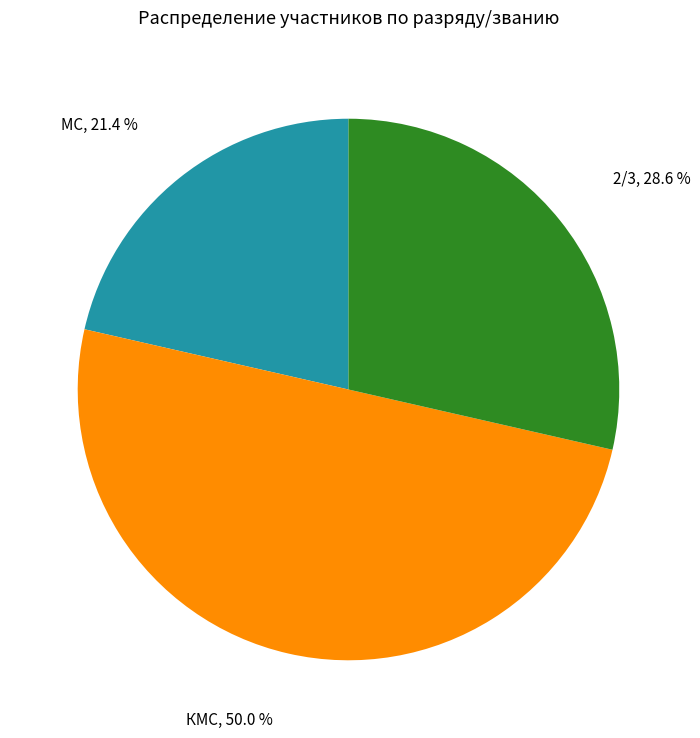

How many slices are in this pie chart?

3